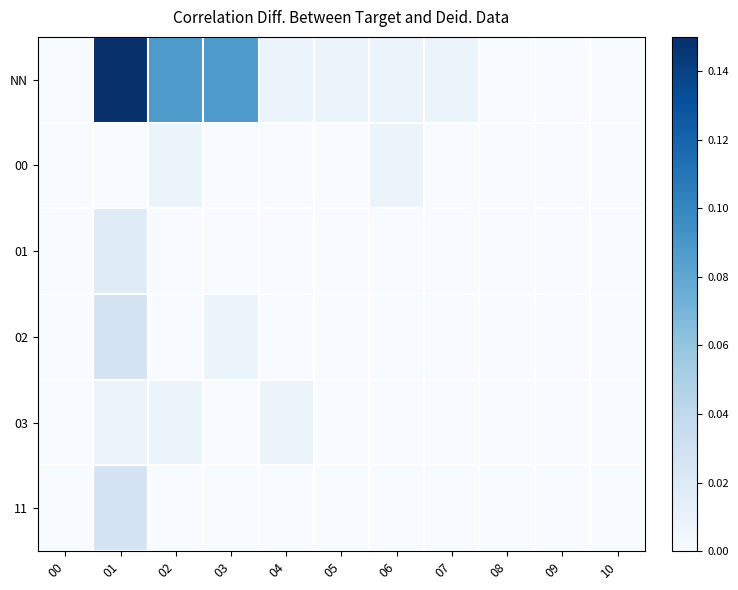

Reading left to right, list all the values displayed in this chart.

NN: 00=0.0	01=0.1	02=0.1	03=0.1	04=0.0	05=0.0	06=0.0	07=0.0	08=0.0	09=0.0	10=0.0
00: 00=0.0	01=0.0	02=0.0	03=0.0	04=0.0	05=0.0	06=0.0	07=0.0	08=0.0	09=0.0	10=0.0
01: 00=0.0	01=0.0	02=0.0	03=0.0	04=0.0	05=0.0	06=0.0	07=0.0	08=0.0	09=0.0	10=0.0
02: 00=0.0	01=0.0	02=0.0	03=0.0	04=0.0	05=0.0	06=0.0	07=0.0	08=0.0	09=0.0	10=0.0
03: 00=0.0	01=0.0	02=0.0	03=0.0	04=0.0	05=0.0	06=0.0	07=0.0	08=0.0	09=0.0	10=0.0
11: 00=0.0	01=0.0	02=0.0	03=0.0	04=0.0	05=0.0	06=0.0	07=0.0	08=0.0	09=0.0	10=0.0